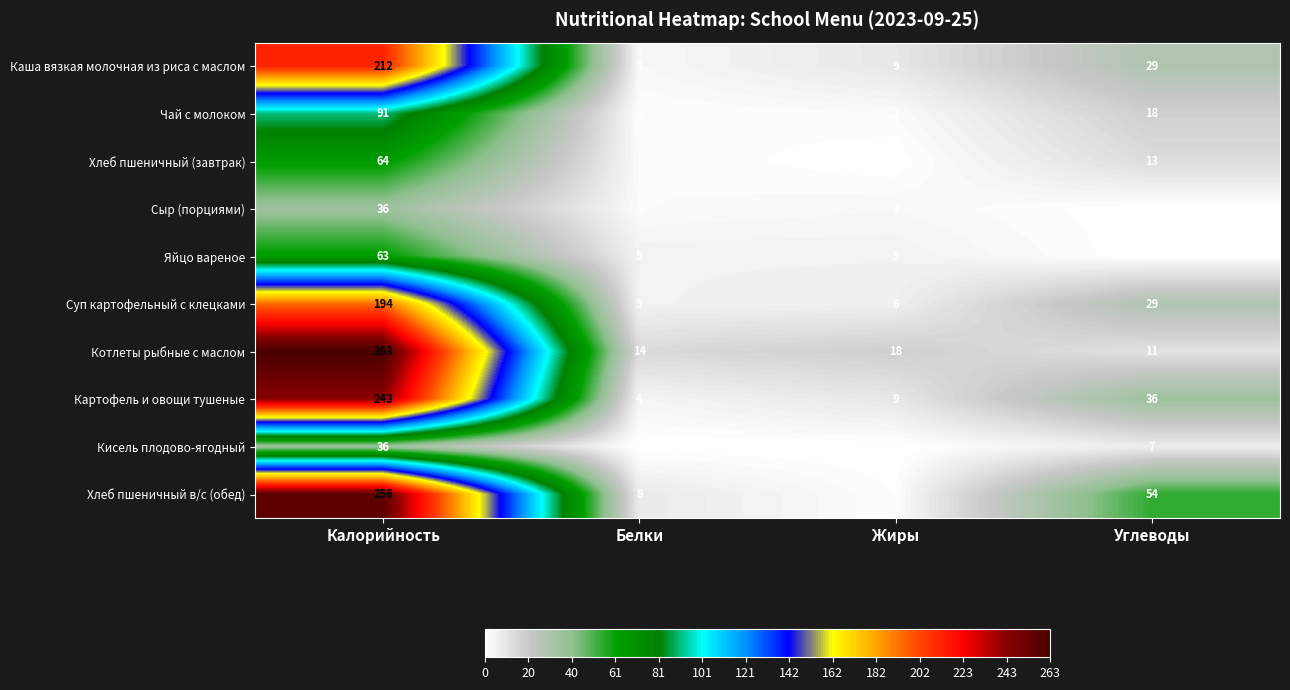

Which series has the largest total across all categories?

Хлеб пшеничный в/с (обед)